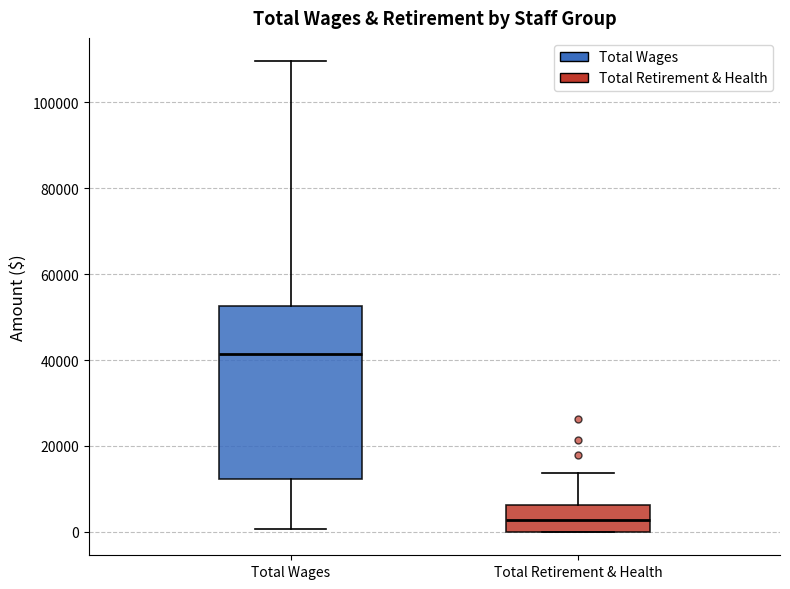

Reading left to right, transcribe this box plot: for each box, give where its median line is, the range the box spans, and where its two whiskers end, as read against the y-axis. The values are not printed on the chart, so give them approximately, as read against the axis.

Total Wages: median 42000, box 12000 to 52000, whiskers 0 to 110000
Total Retirement & Health: median 2000, box 0 to 6000, whiskers 0 to 14000